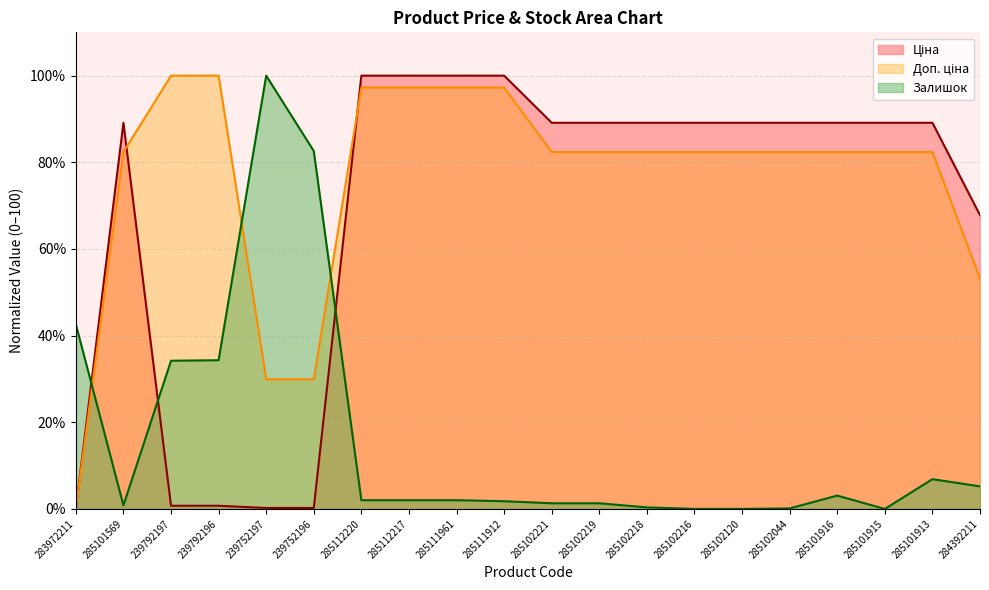

What is the sum of all Залишок values?

320.6